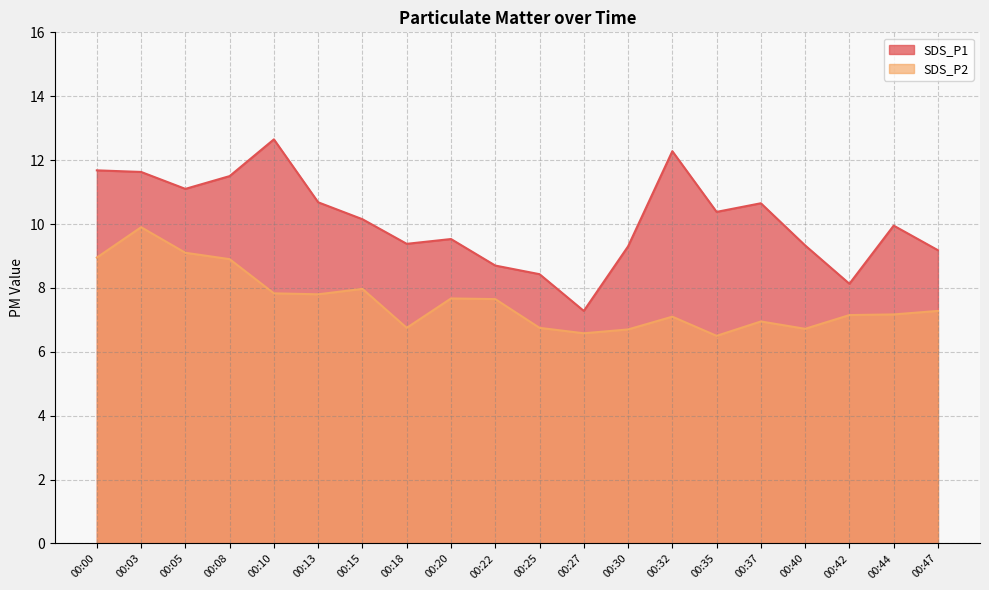

True or false: SDS_P1 and SDS_P2 intersect in this chart.

False